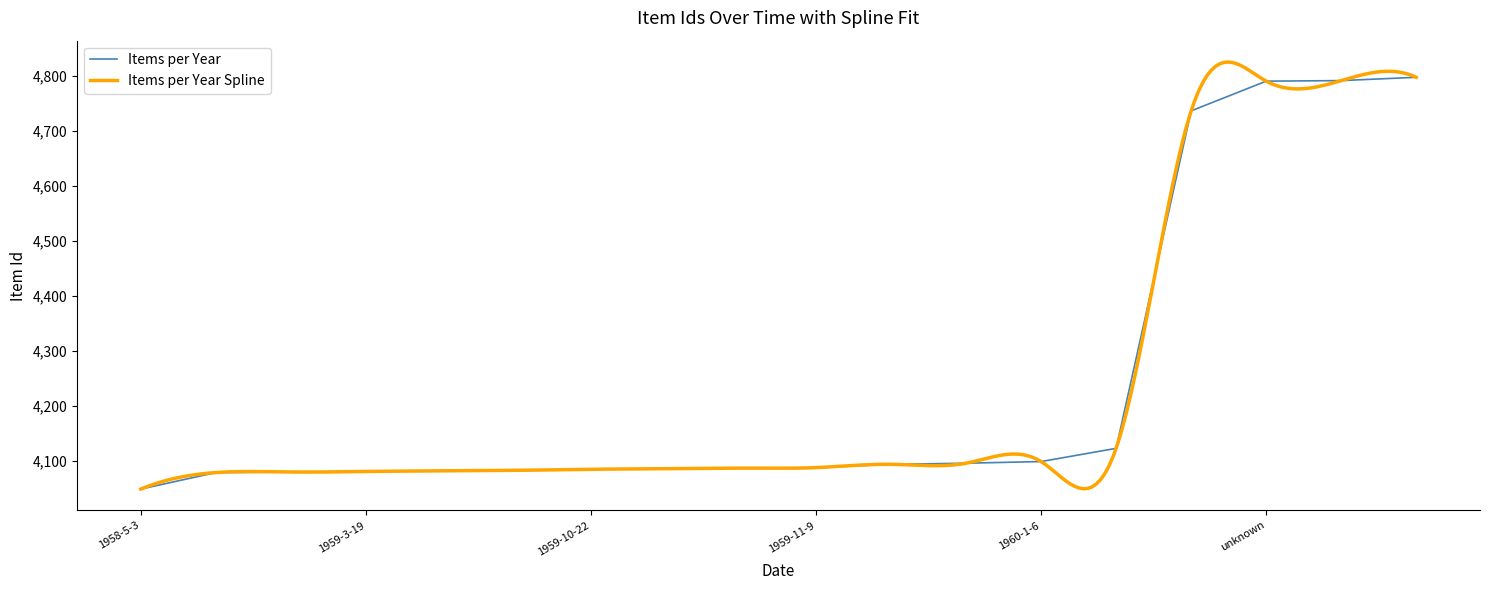

What is the label of the 15th point from the right?

1959-3-19